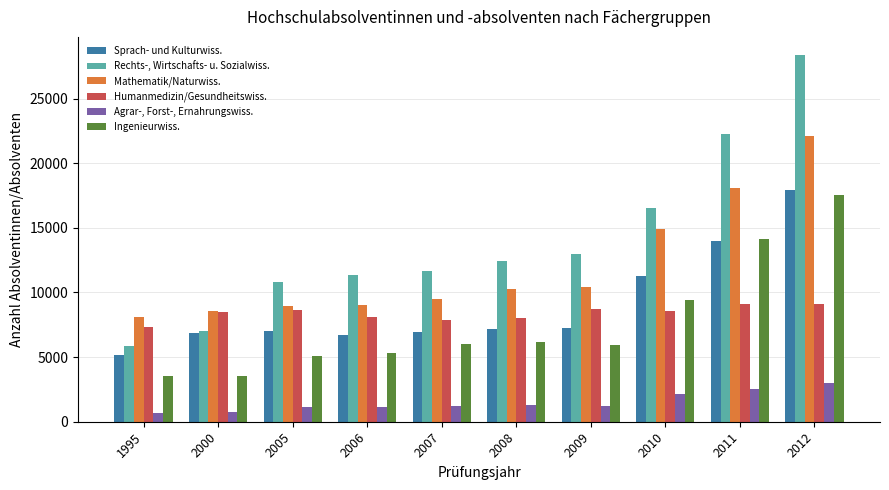

At which label does Rechts-, Wirtschafts- u. Sozialwiss. reach its minimum?

1995